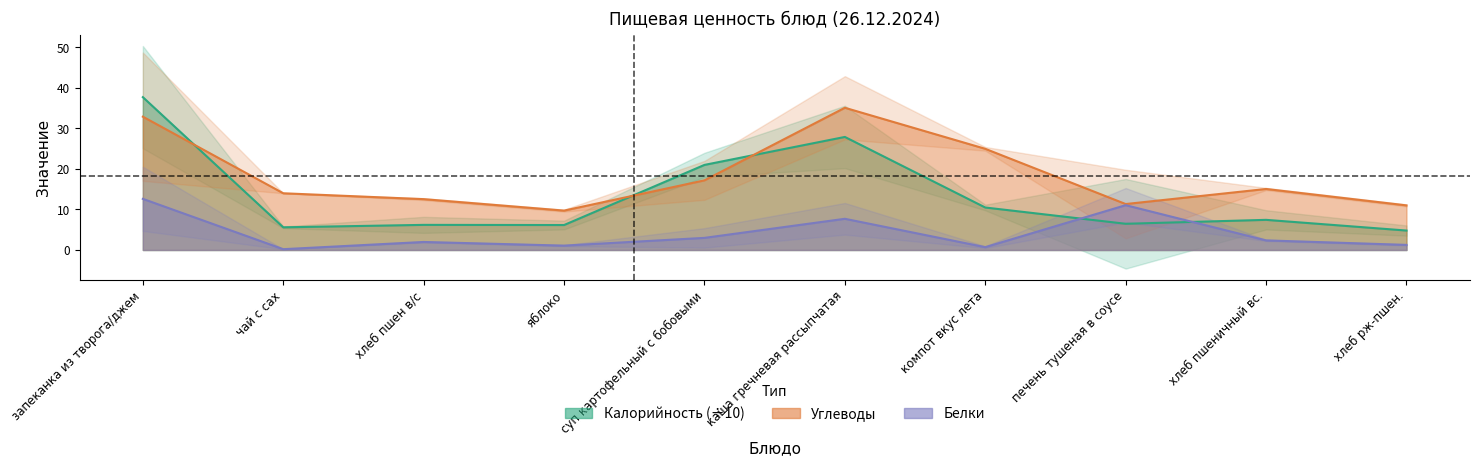

What is the difference between the maximum and minimum values in the Белки series?

12.4